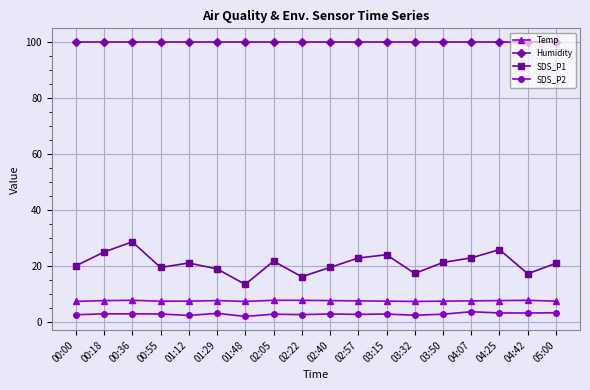

Is the value of Temp at 04:25 greater than the value of Humidity at 04:42?

No